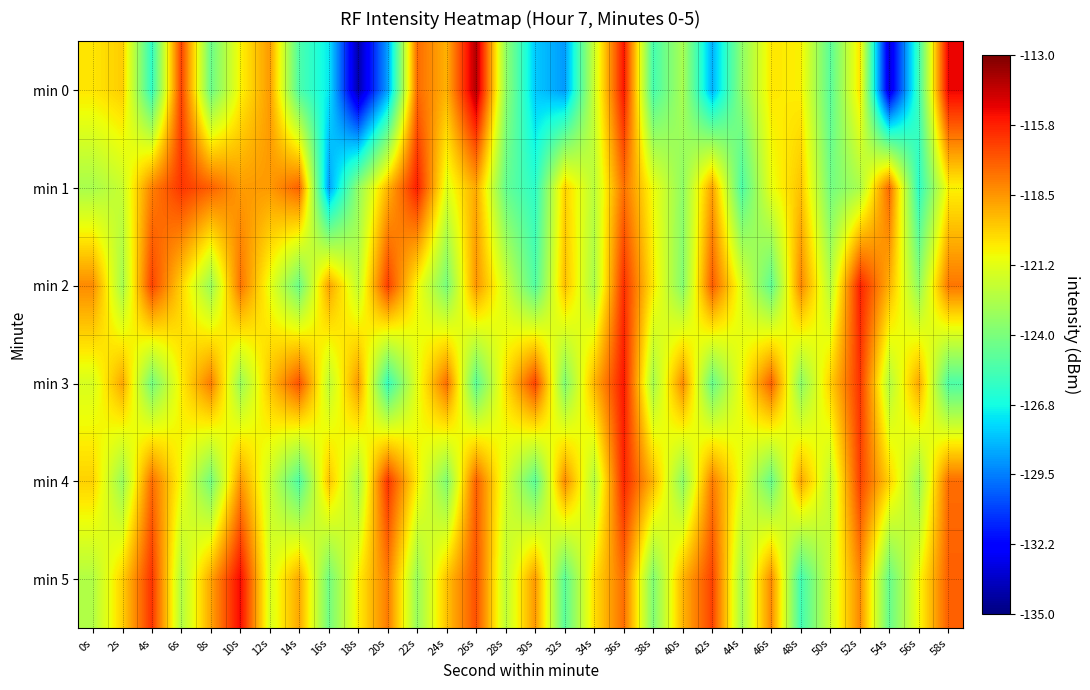

Reading left to right, list all the values displayed in this chart.

min 0: 0s=-120.4	2s=-119.8	4s=-126.0	6s=-116.5	8s=-124.4	10s=-120.7	12s=-118.6	14s=-125.3	16s=-127.2	18s=-134.2	20s=-128.8	22s=-117.5	24s=-119.2	26s=-114.0	28s=-123.3	30s=-127.9	32s=-128.9	34s=-121.9	36s=-115.5	38s=-125.4	40s=-122.8	42s=-128.4	44s=-123.5	46s=-120.4	48s=-120.6	50s=-124.9	52s=-120.3	54s=-133.3	56s=-125.7	58s=-115.1
min 1: 0s=-122.8	2s=-121.9	4s=-118.0	6s=-116.2	8s=-117.2	10s=-118.6	12s=-118.6	14s=-117.3	16s=-128.8	18s=-123.4	20s=-119.2	22s=-115.7	24s=-121.3	26s=-118.9	28s=-124.6	30s=-126.1	32s=-119.9	34s=-122.3	36s=-117.7	38s=-121.0	40s=-123.5	42s=-118.8	44s=-125.2	46s=-121.1	48s=-119.5	50s=-124.2	52s=-122.8	54s=-117.4	56s=-126.1	58s=-120.7
min 2: 0s=-118.2	2s=-122.9	4s=-116.5	6s=-119.9	8s=-123.2	10s=-117.7	12s=-121.1	14s=-124.4	16s=-118.8	18s=-122.1	20s=-116.4	22s=-120.8	24s=-124.1	26s=-118.4	28s=-121.8	30s=-125.1	32s=-119.4	34s=-122.8	36s=-116.1	38s=-120.4	40s=-123.8	42s=-117.1	44s=-121.4	46s=-124.8	48s=-118.1	50s=-122.4	52s=-115.8	54s=-119.1	56s=-123.4	58s=-117.8
min 3: 0s=-121.5	2s=-118.9	4s=-124.2	6s=-120.5	8s=-117.9	10s=-123.2	12s=-119.5	14s=-116.9	16s=-122.2	18s=-118.5	20s=-125.9	22s=-121.2	24s=-117.5	26s=-124.9	28s=-120.2	30s=-116.5	32s=-123.9	34s=-119.2	36s=-115.5	38s=-122.9	40s=-118.2	42s=-124.5	44s=-120.9	46s=-117.2	48s=-123.5	50s=-119.9	52s=-116.2	54s=-122.5	56s=-118.9	58s=-125.2
min 4: 0s=-119.9	2s=-123.2	4s=-117.5	6s=-120.9	8s=-124.2	10s=-118.5	12s=-121.9	14s=-125.2	16s=-119.5	18s=-122.9	20s=-116.2	22s=-120.5	24s=-123.9	26s=-117.2	28s=-121.5	30s=-124.9	32s=-118.2	34s=-122.5	36s=-115.9	38s=-119.2	40s=-123.5	42s=-117.9	44s=-121.2	46s=-124.5	48s=-118.9	50s=-122.2	52s=-116.5	54s=-119.9	56s=-123.2	58s=-117.5
min 5: 0s=-122.5	2s=-119.9	4s=-116.2	6s=-122.5	8s=-118.9	10s=-115.2	12s=-121.5	14s=-118.9	16s=-124.2	18s=-120.5	20s=-117.9	22s=-123.2	24s=-119.5	26s=-116.9	28s=-122.2	30s=-118.5	32s=-124.9	34s=-120.2	36s=-117.5	38s=-123.9	40s=-119.2	42s=-116.5	44s=-122.9	46s=-118.2	48s=-125.5	50s=-121.9	52s=-118.2	54s=-124.5	56s=-120.9	58s=-117.2